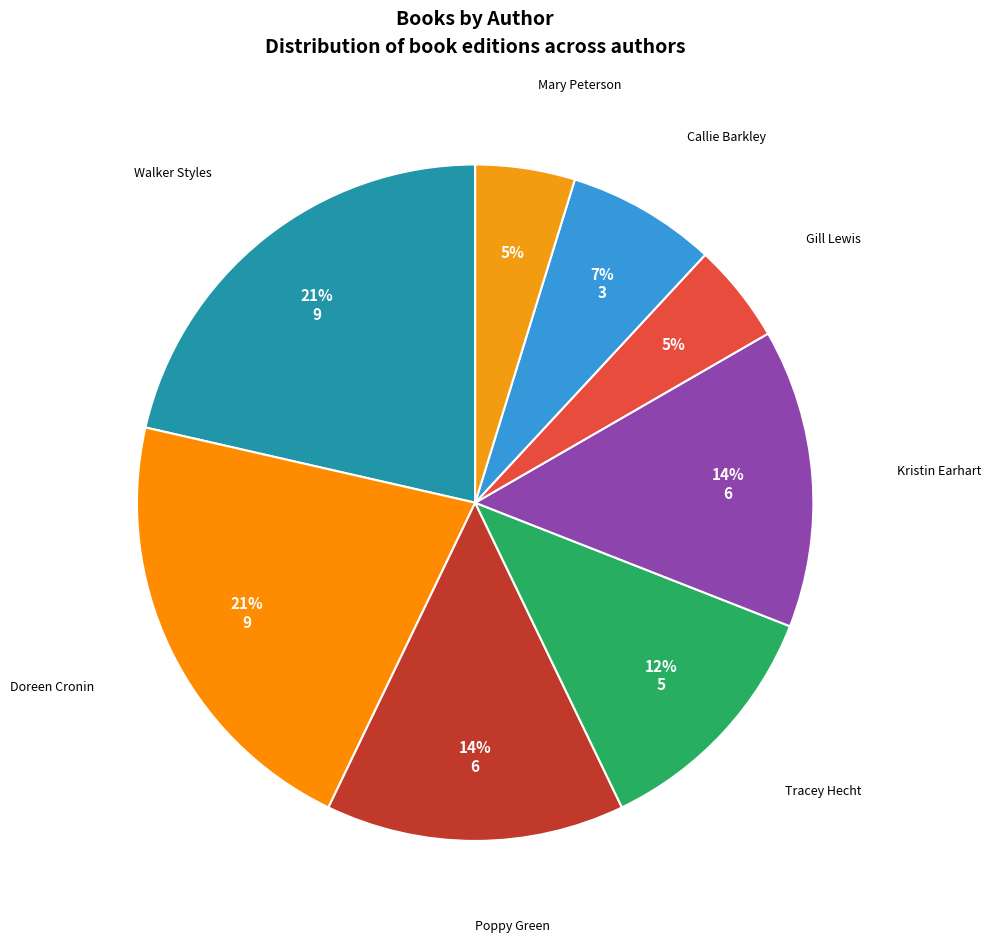

How many segments does this pie chart have?

8